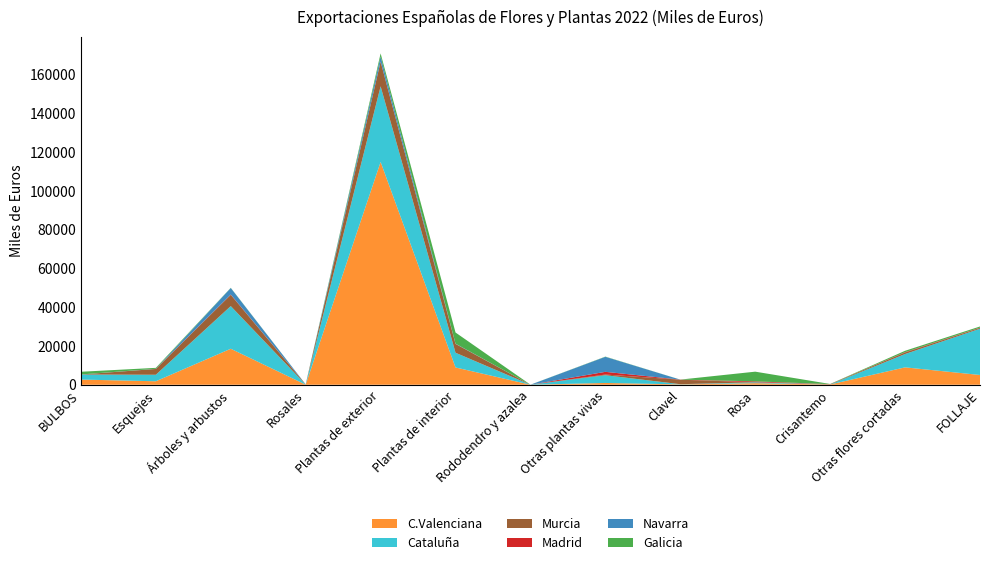

Reading left to right, what are all the values shown in this chart?

C.Valenciana: 2671	1790	18564	25	114912	8913	5	914	194	812	140	8968	5031
Cataluña: 2598	3359	22002	73	39031	7587	9	3998	84	434	5	6873	23874
Murcia: 16	2989	5794	90	12675	4544	0	344	2323	20	191	796	439
Madrid: 4	18	164	0	71	25	0	1398	40	462	1	182	154
Navarra: 18	77	3376	0	2644	123	0	7746	0	0	0	0	0
Galicia: 1388	475	100	0	1559	5744	22	114	12	5014	55	694	552